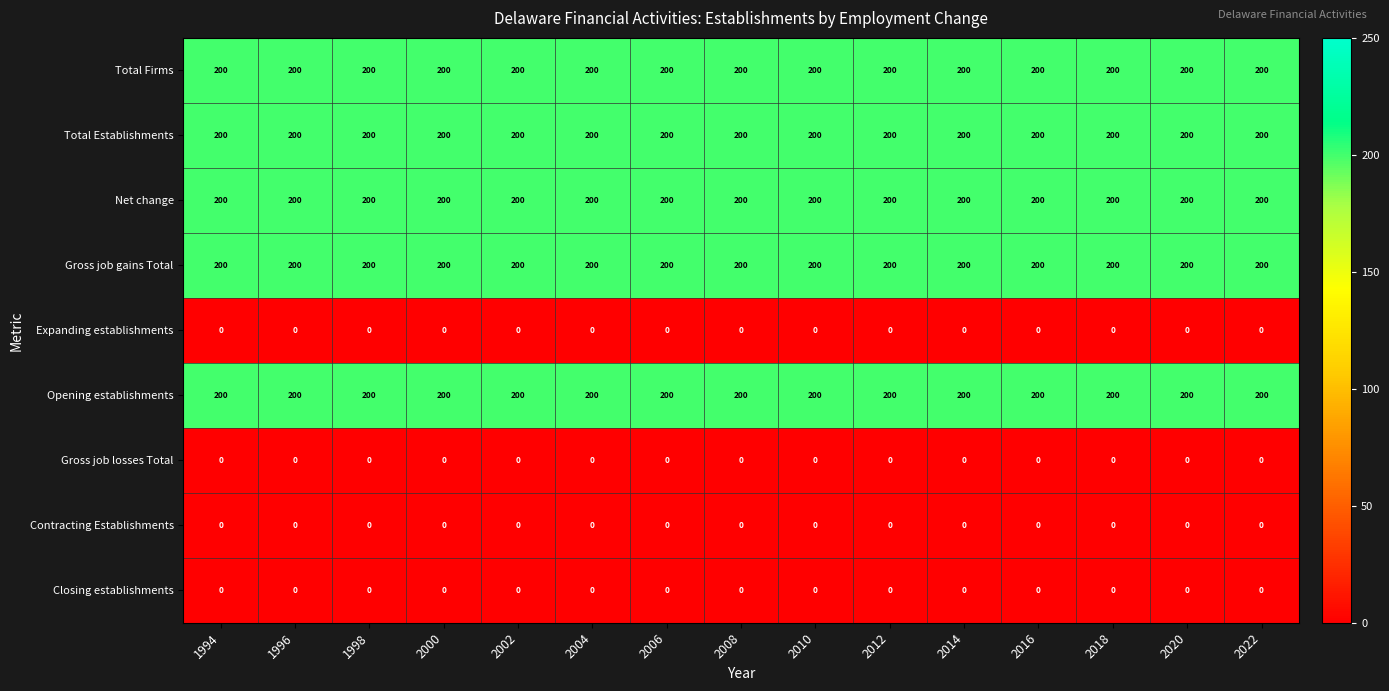

What is the total value across all series at 2014?

1000